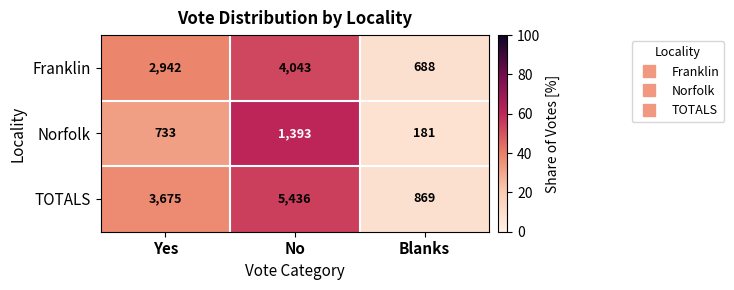

Which category has the lowest value across all series?

Blanks